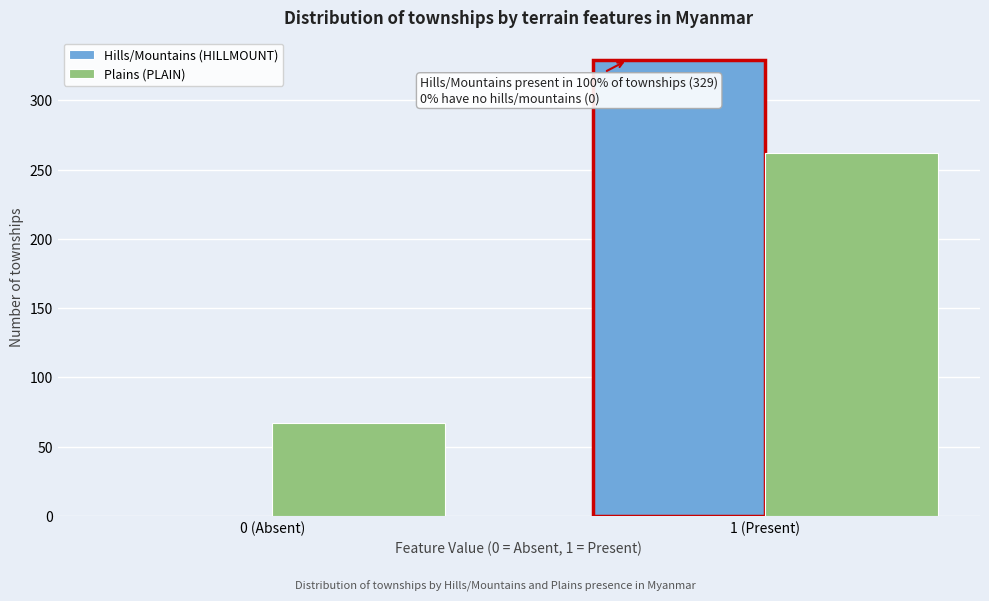

Reading left to right, transcribe all the data shown in this chart.

Hills/Mountains (HILLMOUNT): 0 (Absent)=0	1 (Present)=329
Plains (PLAIN): 0 (Absent)=67	1 (Present)=262